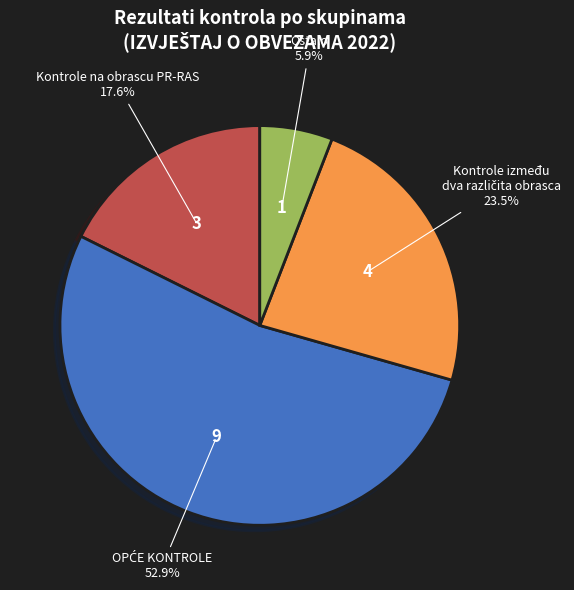

Is there a majority slice in this chart?

Yes